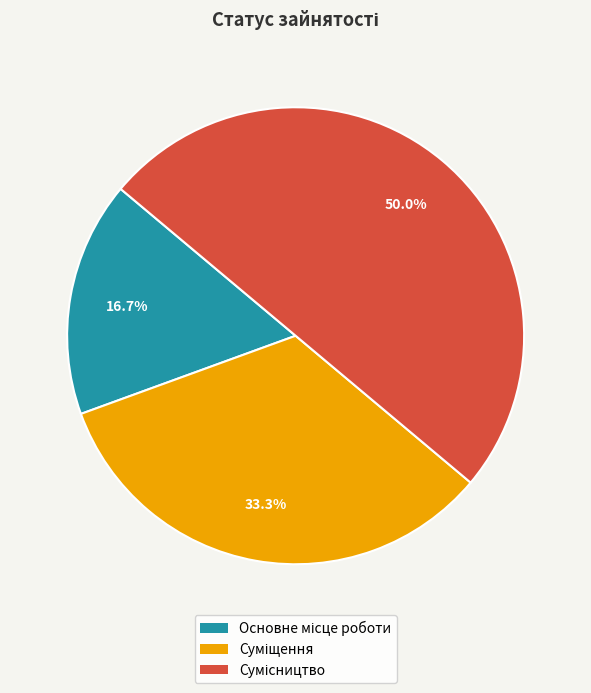

How many segments does this pie chart have?

3